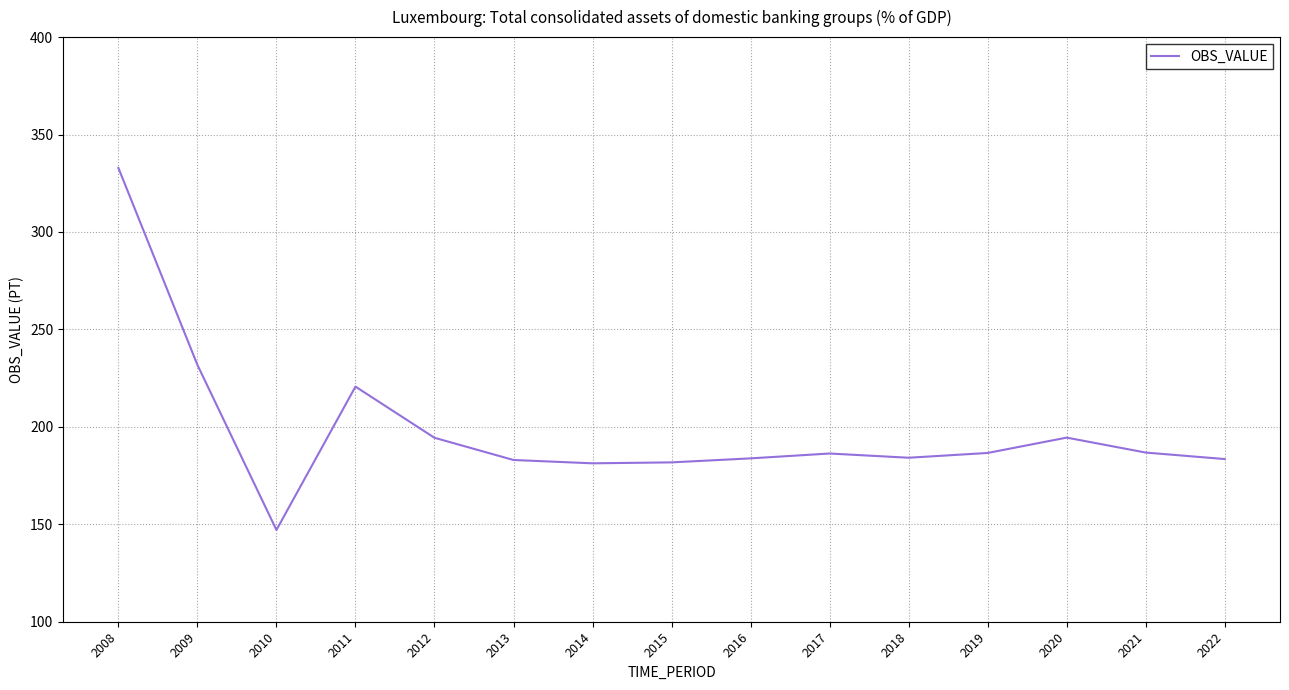

Is it true that the value at 2012 is 194.4?

True